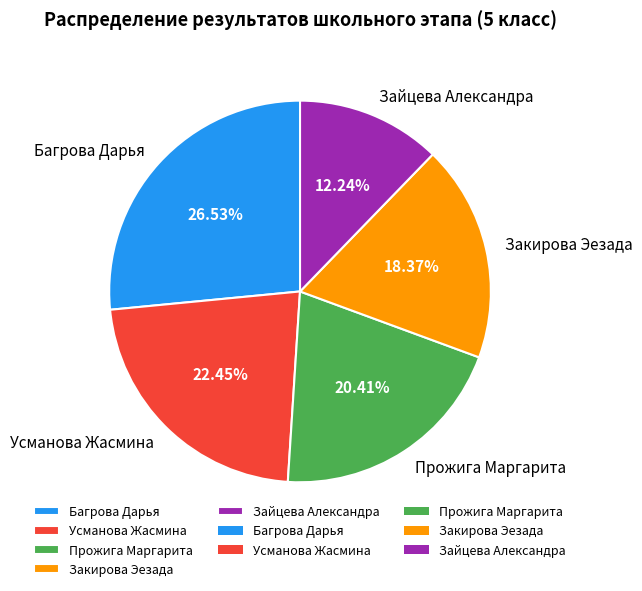

Is there a majority slice in this chart?

No